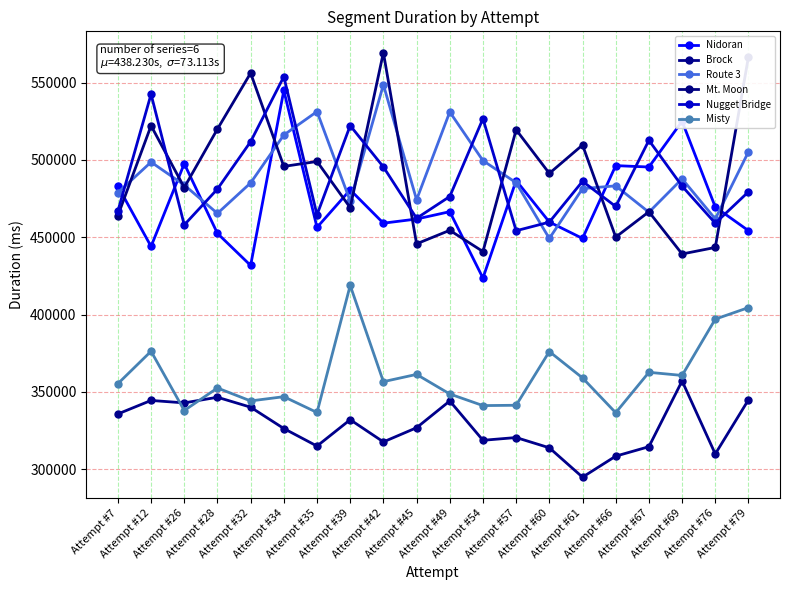

What is the sum of the Route 3 values at Attempt #61 and Attempt #60?

930731